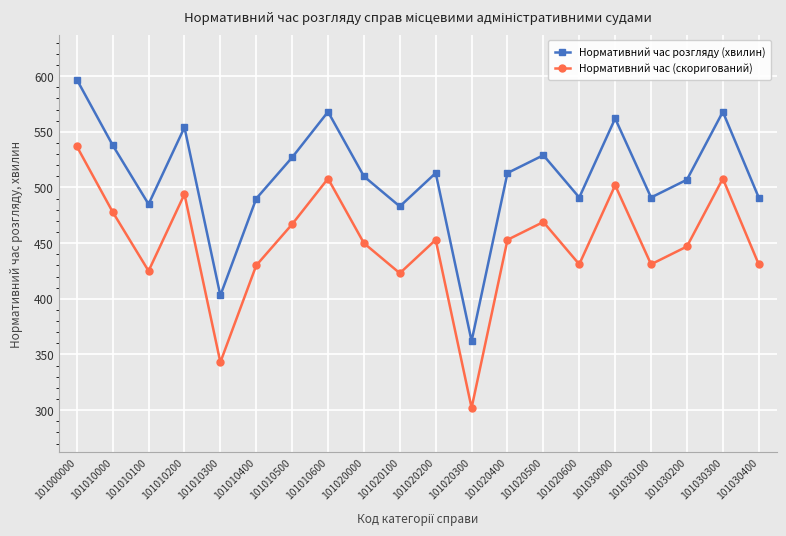

In Нормативний час (скоригований), how many points are lower than both neighbors (excluding endpoints)?

6